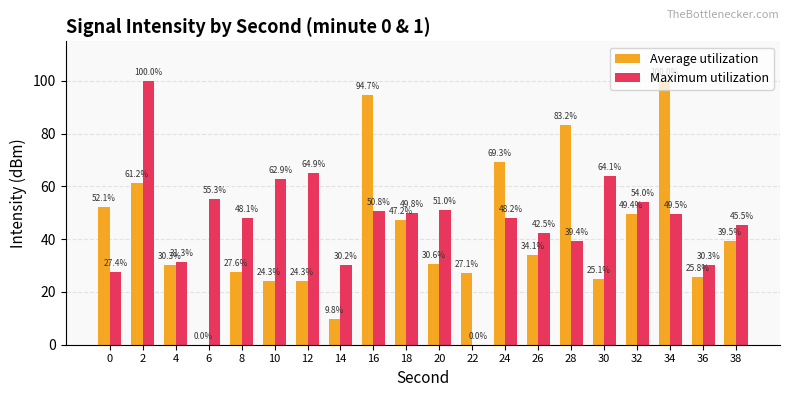

Which series changed the most between 6 and 30?

Average utilization